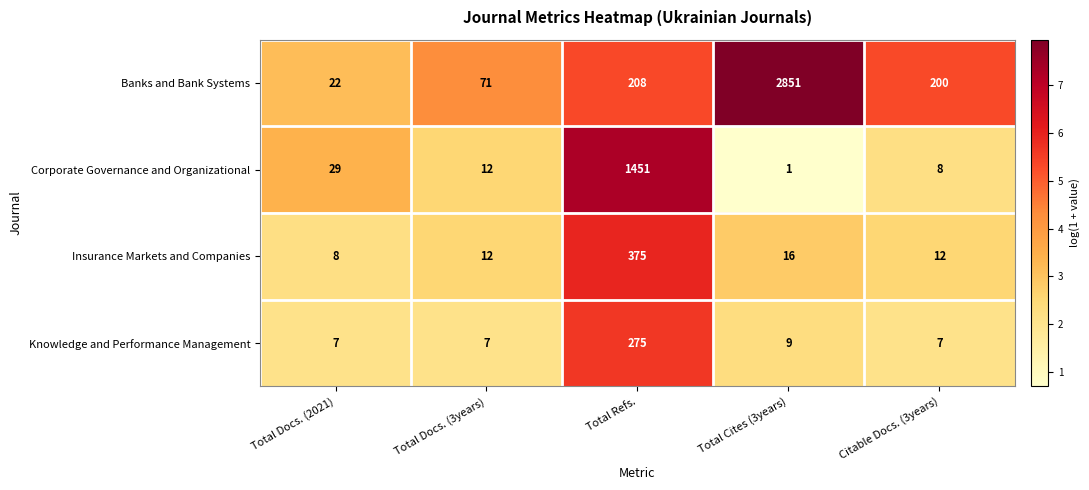

At which label is Insurance Markets and Companies closest to 191?

Total Cites (3years)